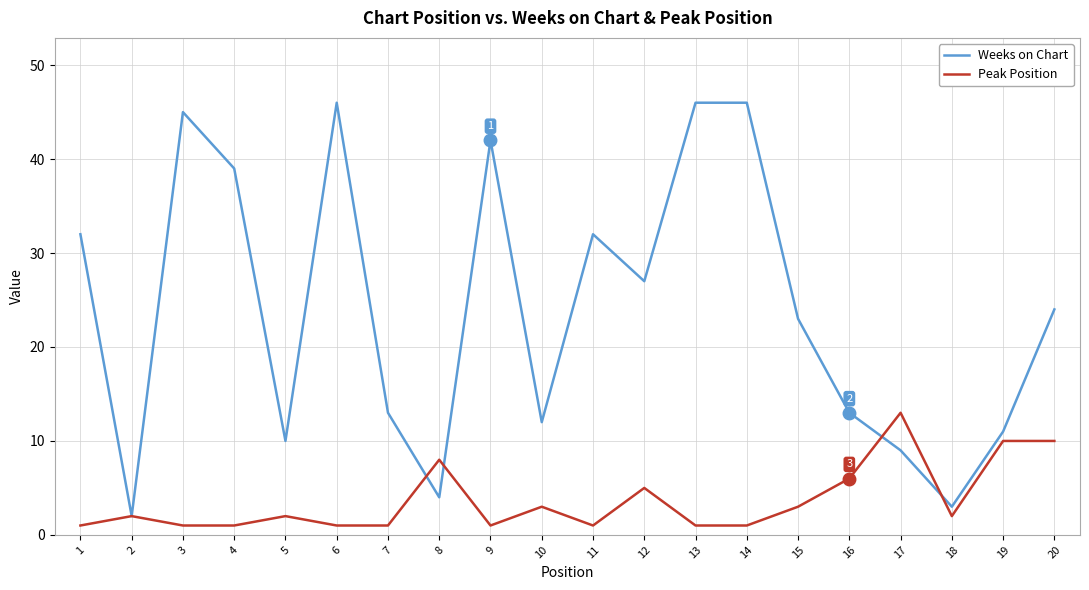

Rank the series by their maximum value, from lowest to highest.

Peak Position, Weeks on Chart